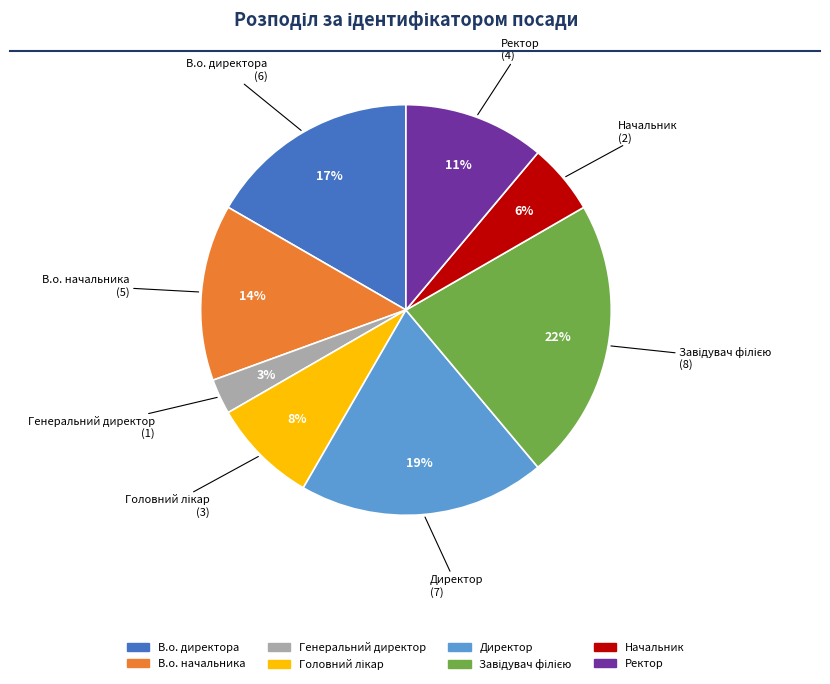

To the nearest percent, what is the combined percentage of Ректор and Начальник?

17%